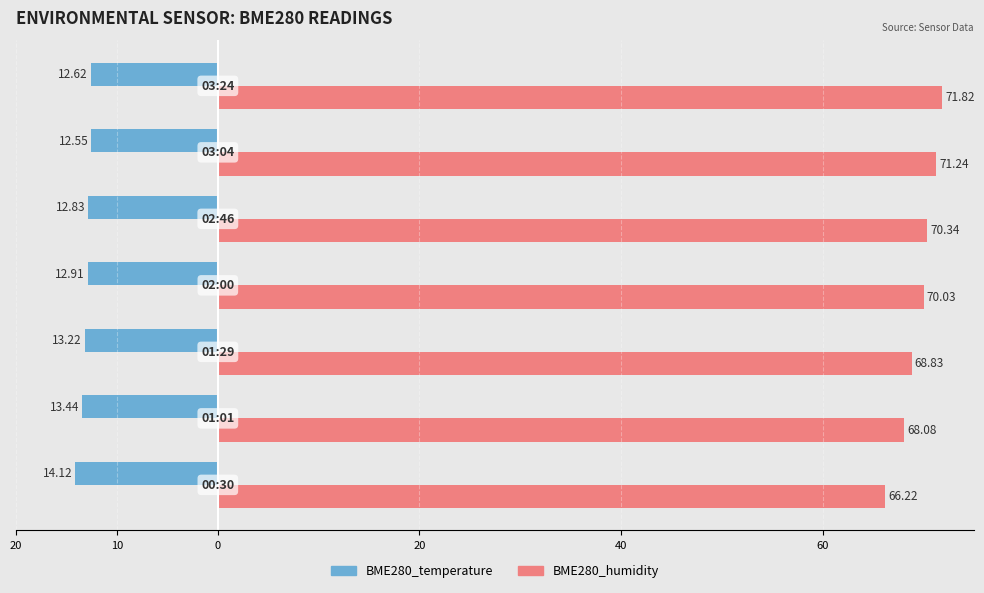

What is the sum of all BME280_humidity values?

486.6